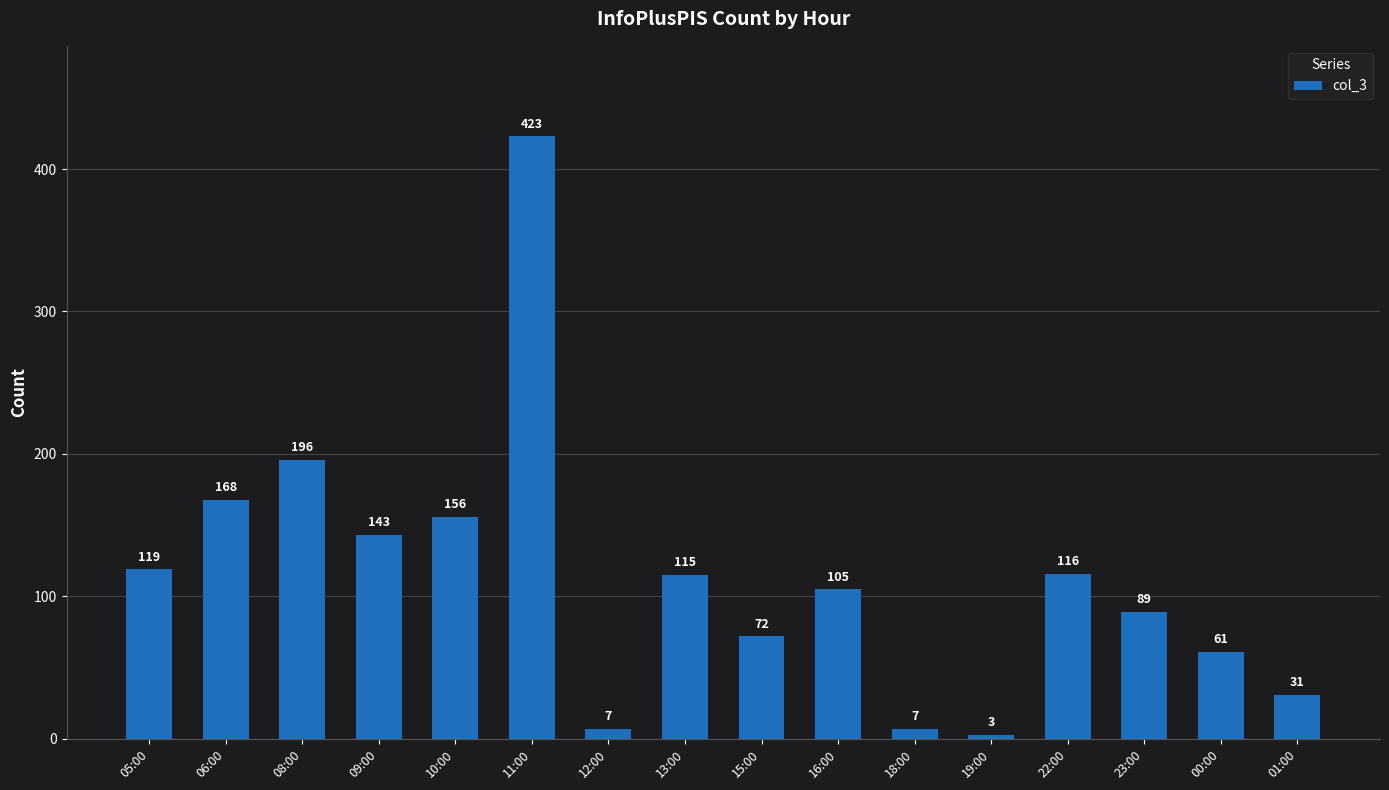

What is the sum of all values?

1811